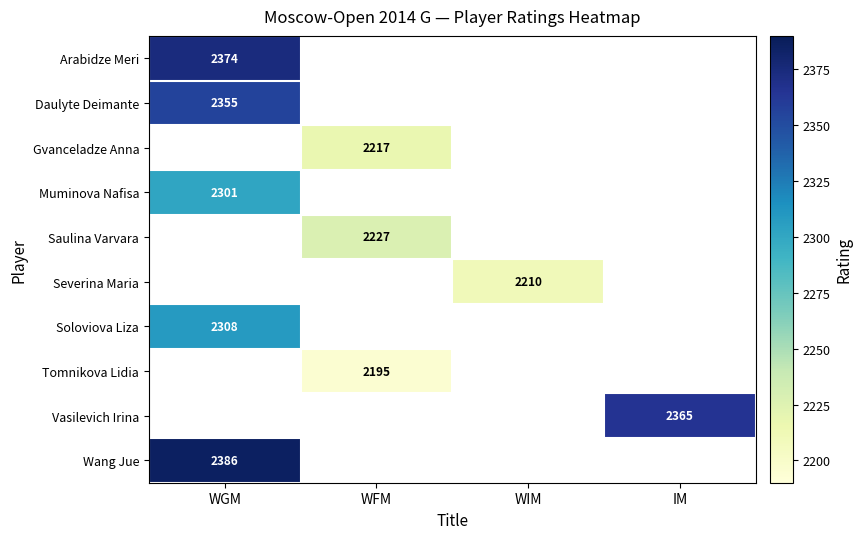

At which category does the chart reach its peak across all series?

WGM